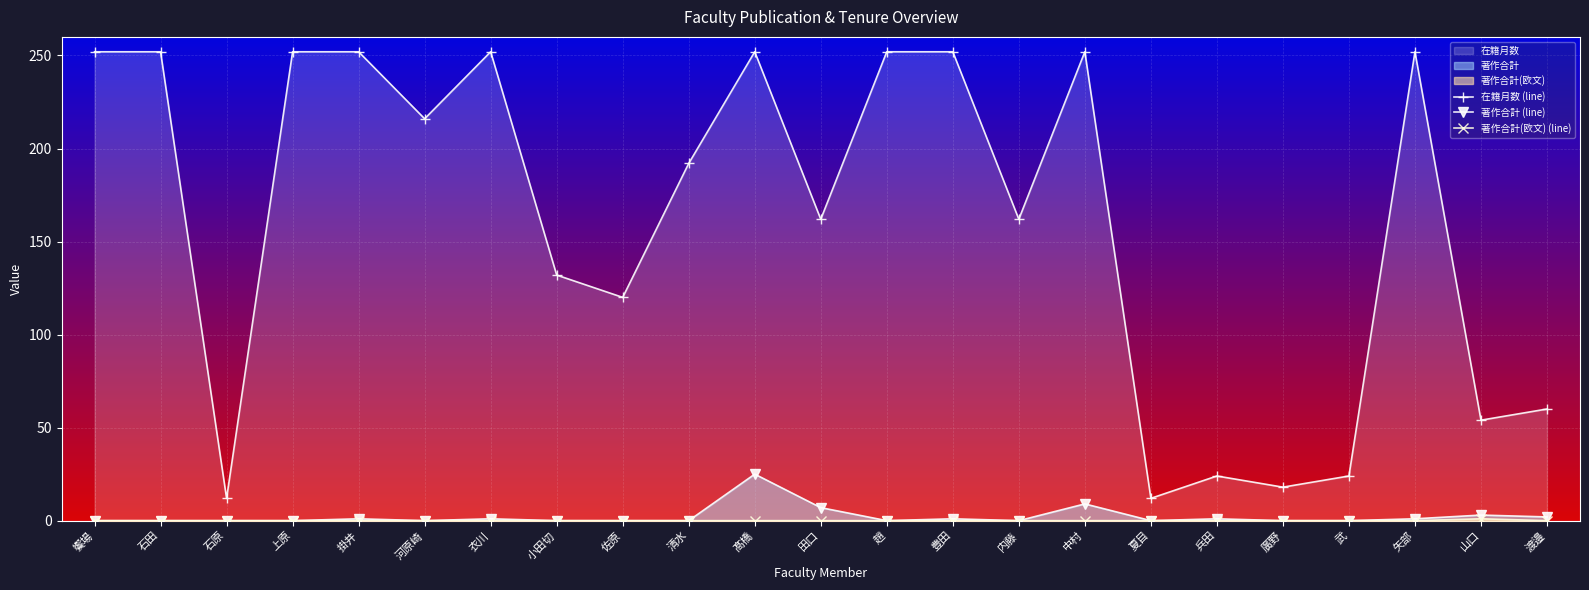

What is the difference between the highest and lowest values at 中村?

252